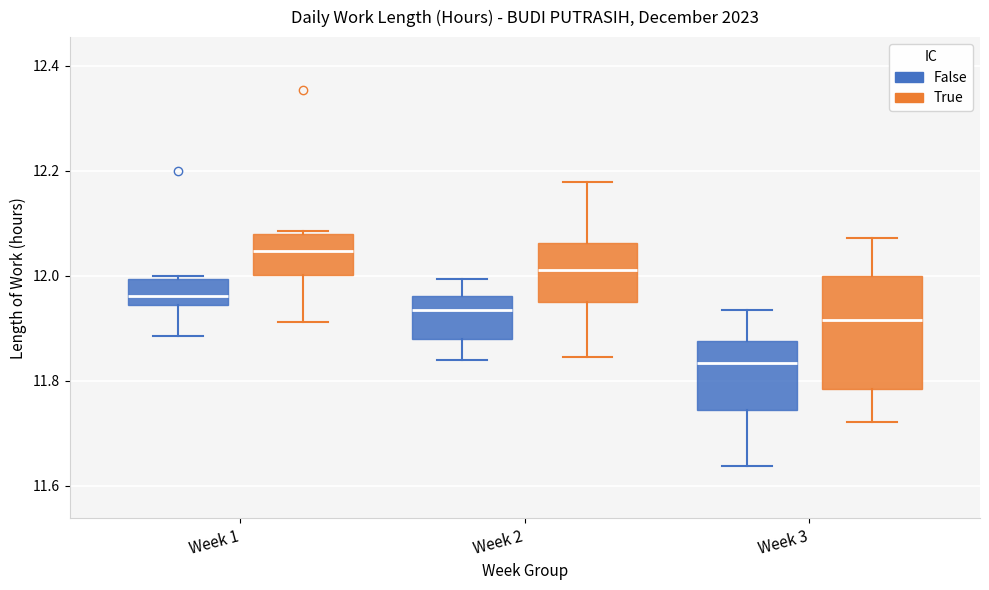

Reading left to right, read every box against the y-axis: the position of its median line, the range the box covers, and the ends of its whiskers. The values are not printed on the chart, so give them approximately, as read against the axis.

Week 1 (False): median 11.96, box 11.94 to 12.00, whiskers 11.88 to 12.00 (just above the box's upper edge)
Week 1 (True): median 12.04, box 12.00 to 12.08, whiskers 11.92 to 12.08
Week 2 (False): median 11.94, box 11.88 to 11.96, whiskers 11.84 to 12.00
Week 2 (True): median 12.02, box 11.96 to 12.06, whiskers 11.84 to 12.18
Week 3 (False): median 11.84, box 11.74 to 11.88, whiskers 11.64 to 11.94
Week 3 (True): median 11.92, box 11.78 to 12.00, whiskers 11.72 to 12.08